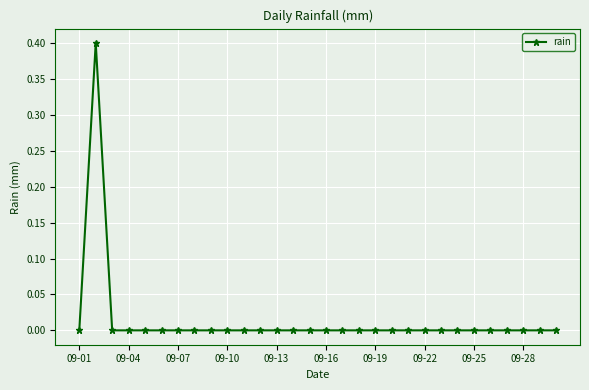

What is the maximum value shown in the chart?

0.4